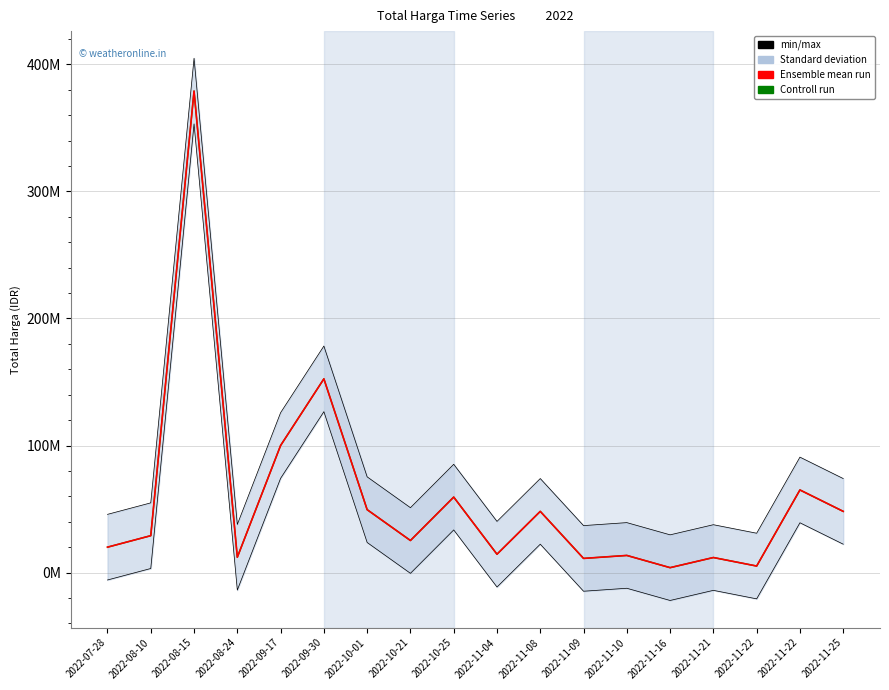

Does the chart display data point markers on the line(s)?

No